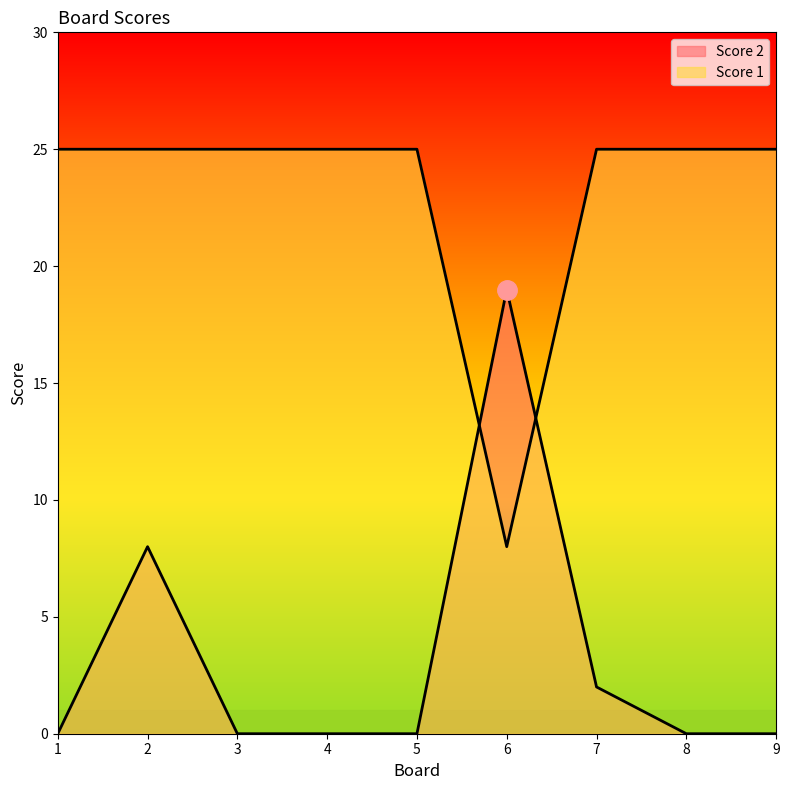

Which label corresponds to the largest value in the chart?

1